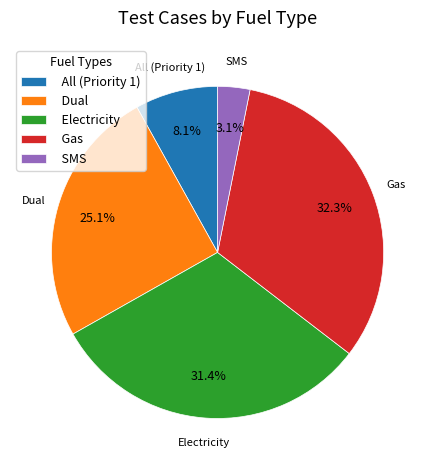

What is the smallest slice in the pie chart?

SMS